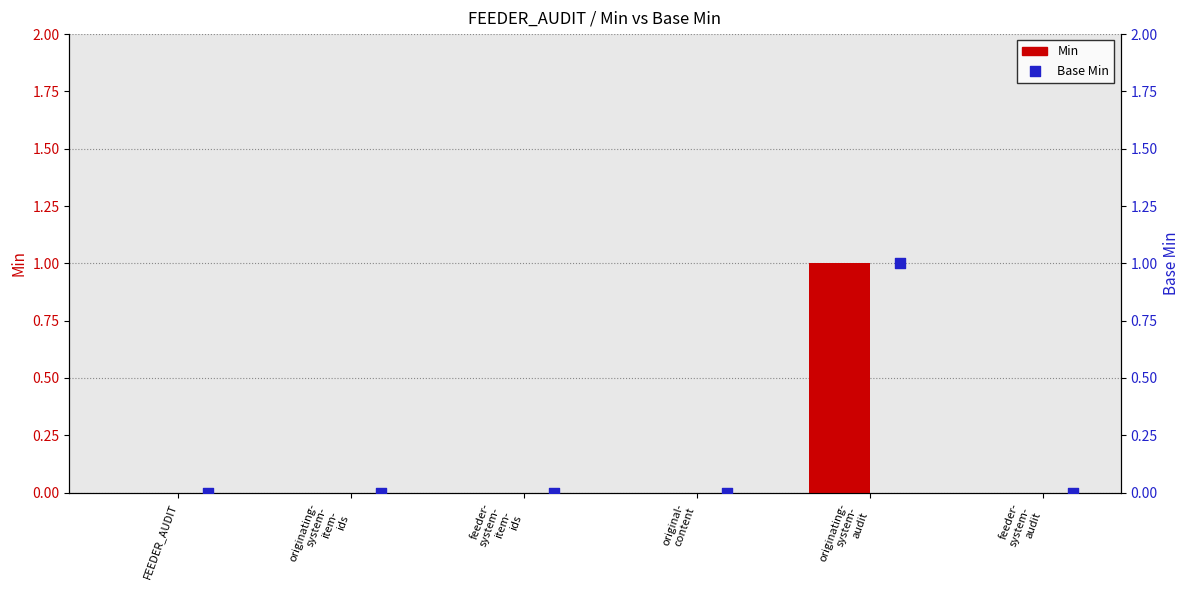

Is the value of Min at FEEDER_AUDIT greater than the value of Base Min at FEEDER_AUDIT?

No